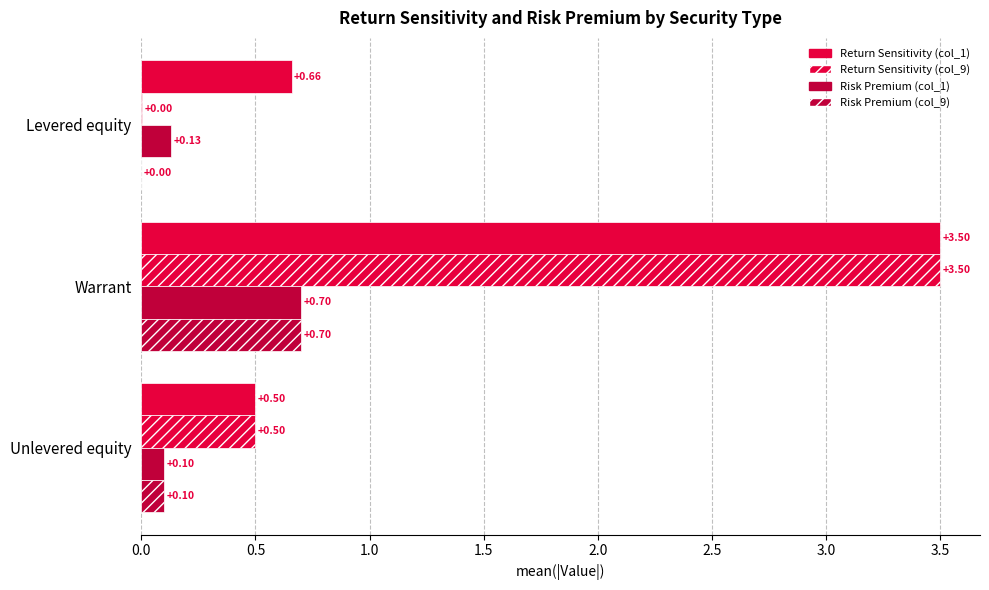

Count the number of categories in the chart.

3